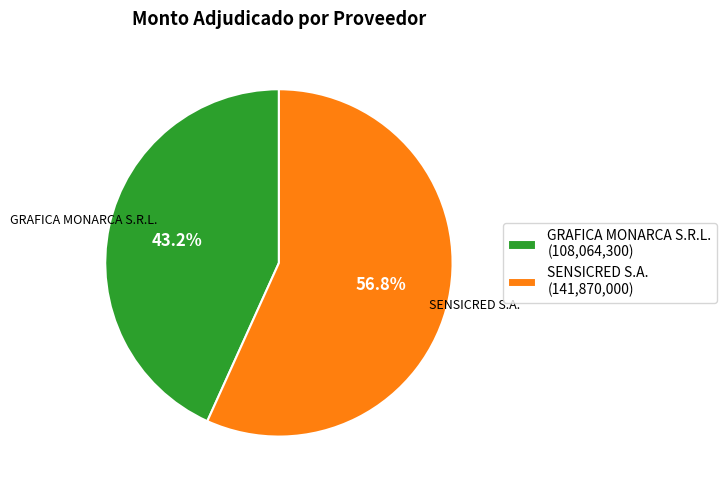

Is there any slice that represents more than half of the pie?

Yes